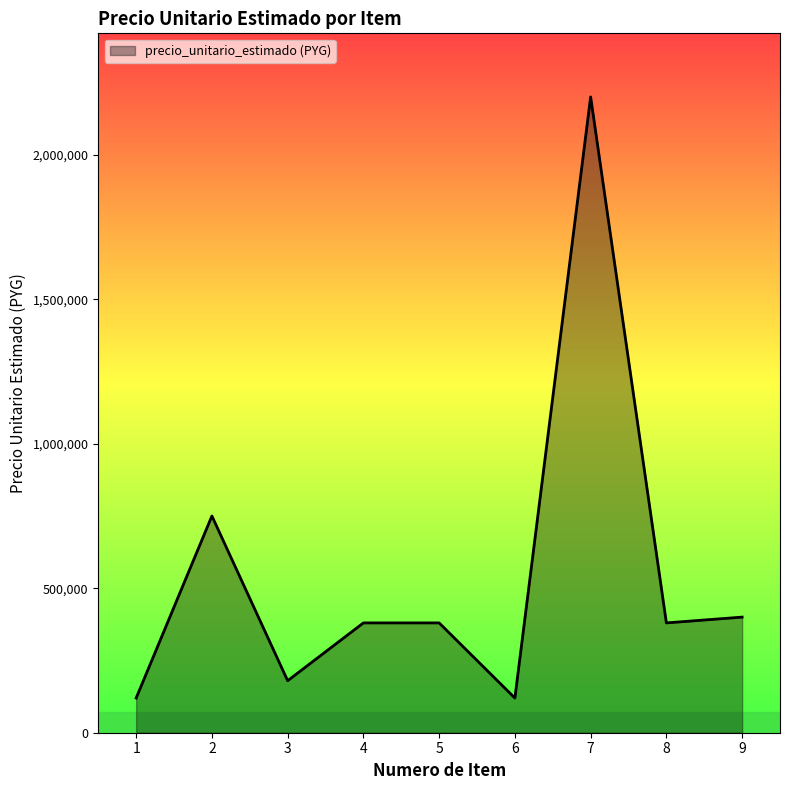

Which has a higher value, 3 or 6?

3